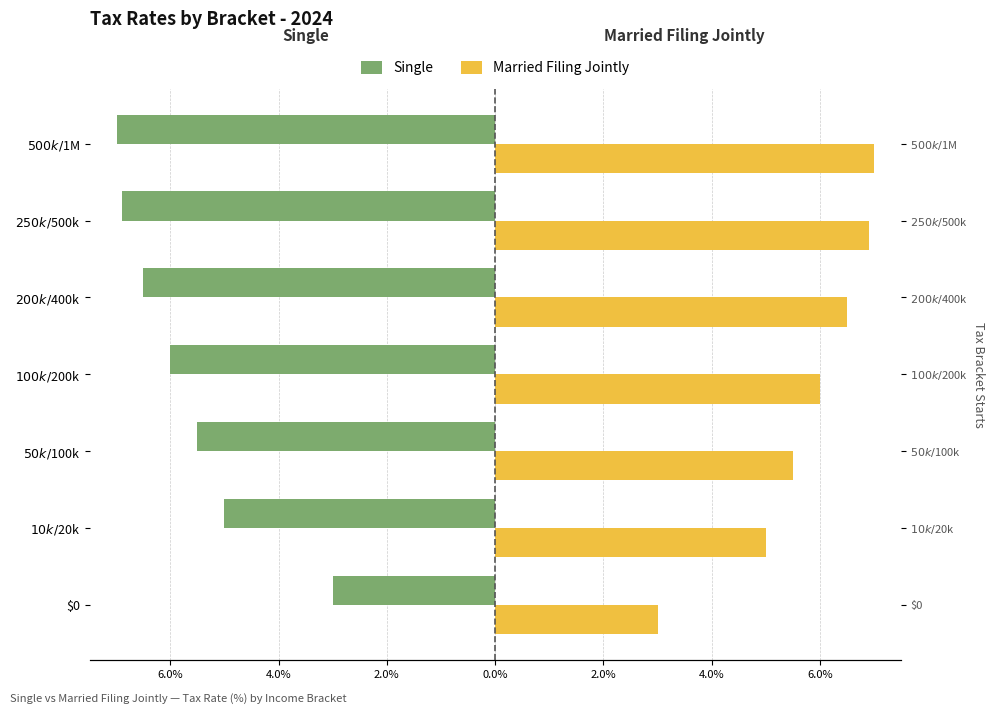

Which series changed the most between $10k/$20k and $200k/$400k?

Single